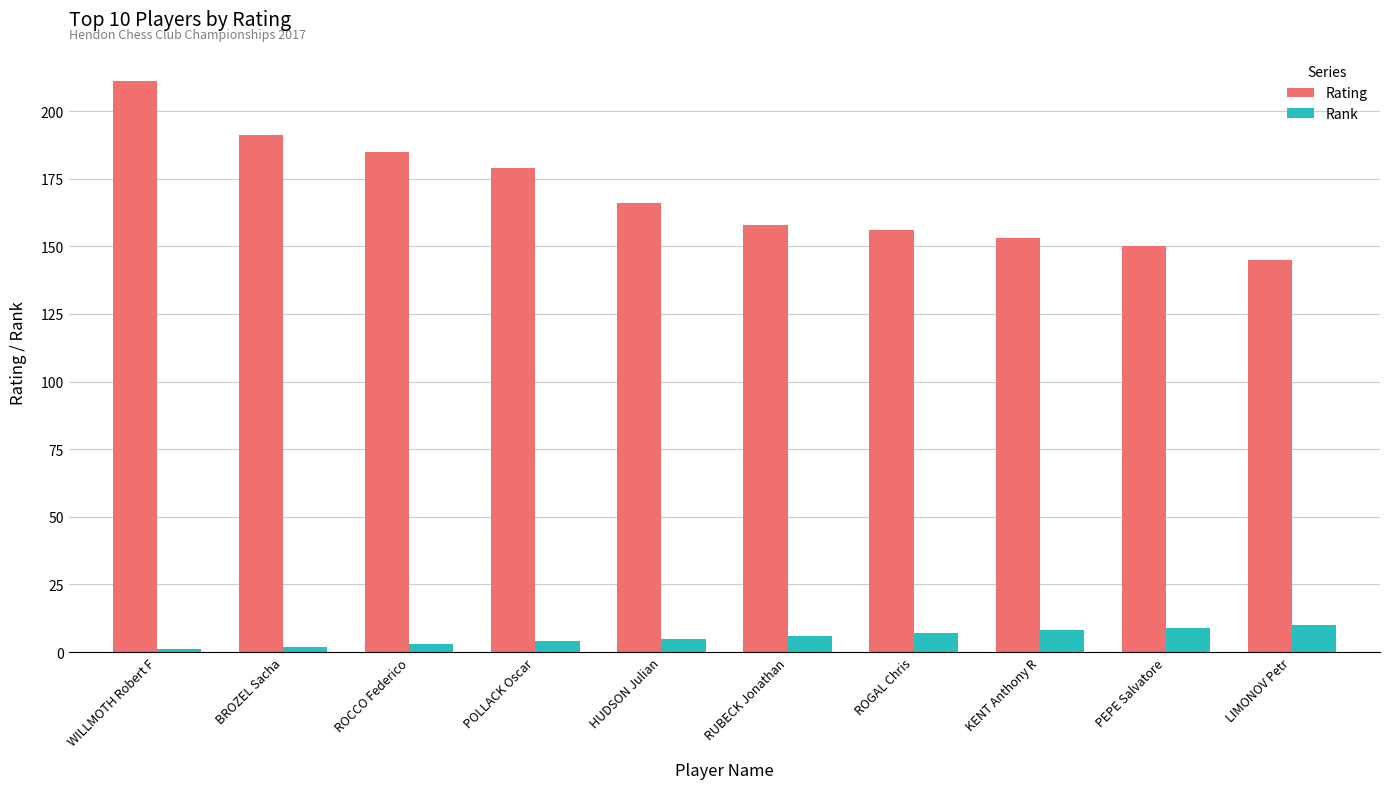

What is the label of the 7th bar from the left?

ROGAL Chris